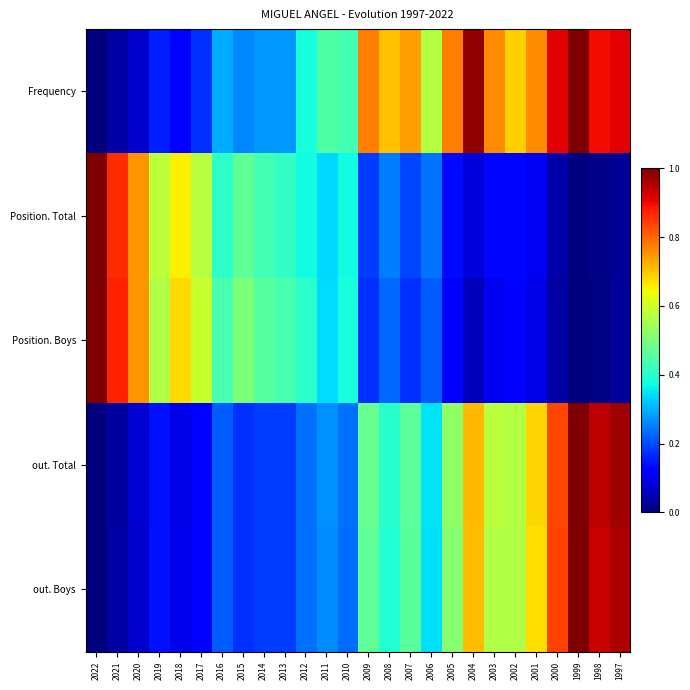

Count the number of data series in this chart.

5